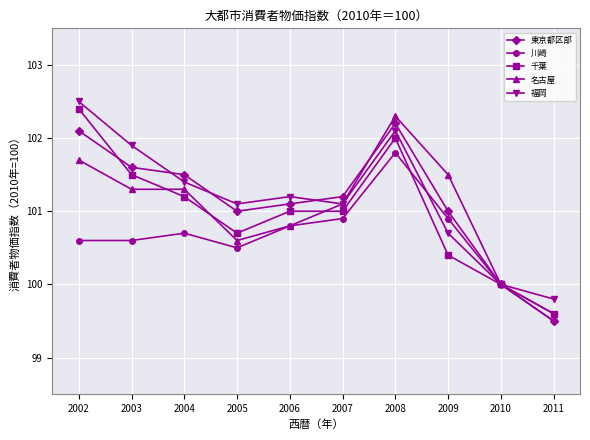

What is the difference between the maximum and minimum values in the 福岡 series?

2.7